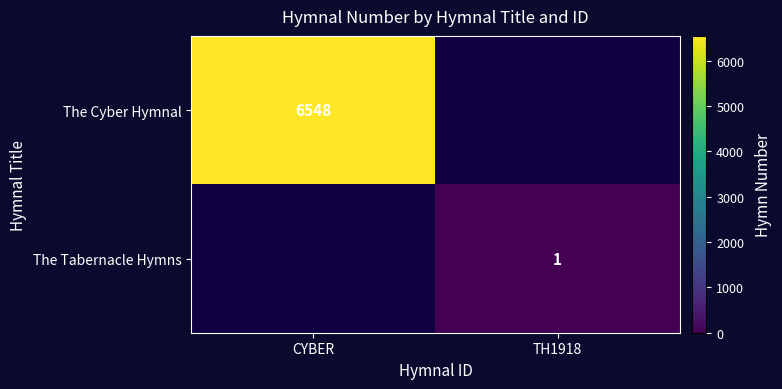

The The Cyber Hymnal series shows 6548 at CYBER. True or false?

True